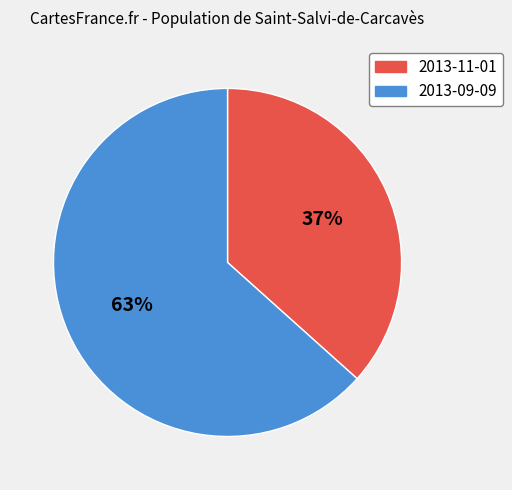

Do 2013-09-09 and 2013-11-01 together represent more than half of the pie?

Yes